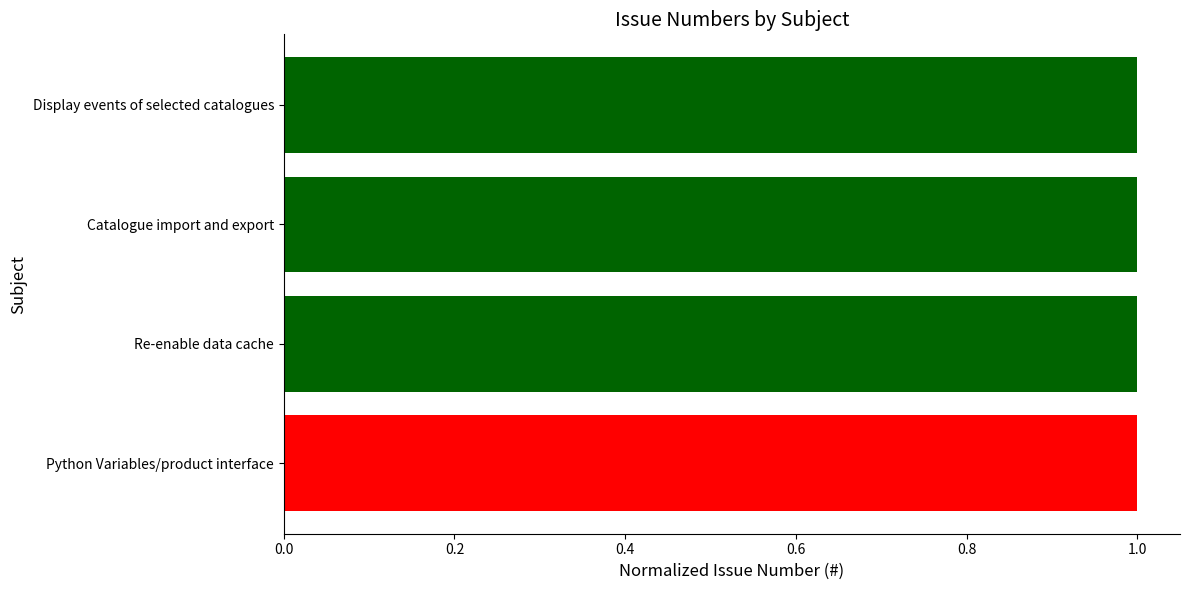

Reading bottom to top, extract all data points from this chart.

Python Variables/product interface=1.0	Re-enable data cache=1.0	Catalogue import and export=1.0	Display events of selected catalogues=1.0